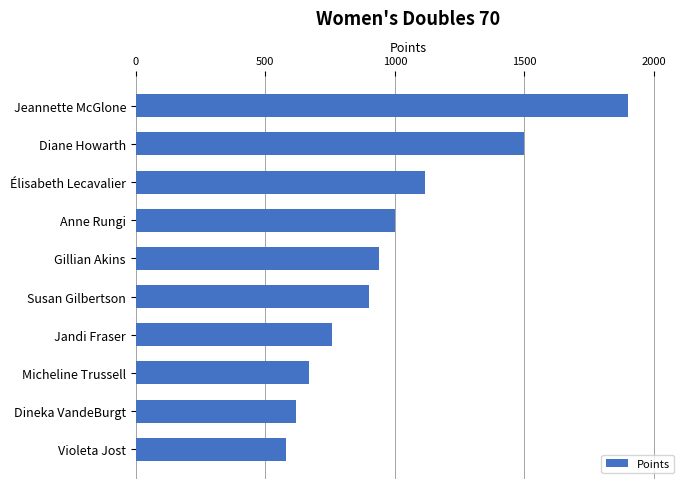

What is the label of the 9th bar from the bottom?

Diane Howarth